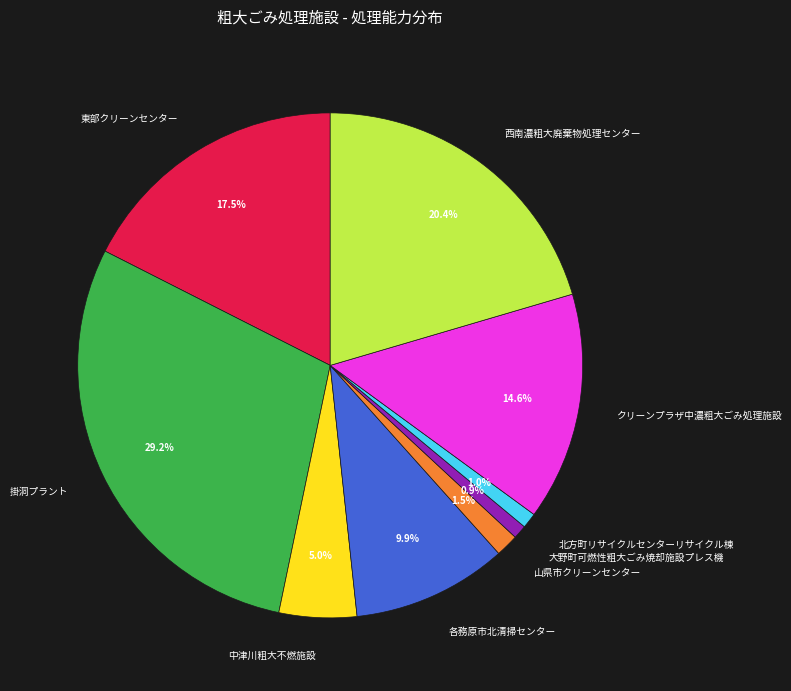

To the nearest percent, what portion does 大野町可燃性粗大ごみ焼却施設プレス機 represent?

1%